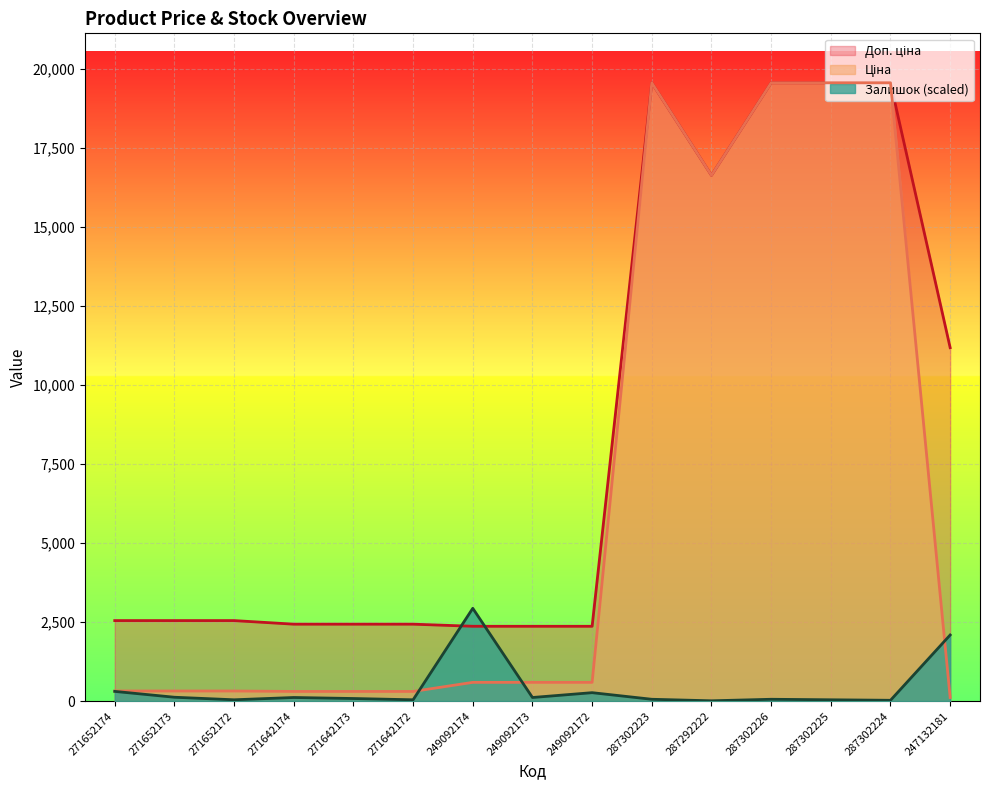

What is the spread (max minus min) of values at 287302224?

19540.8